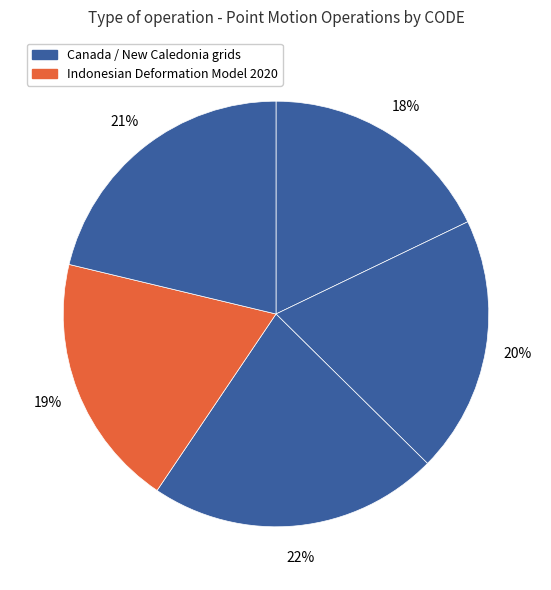

Count the number of slices in the pie.

5